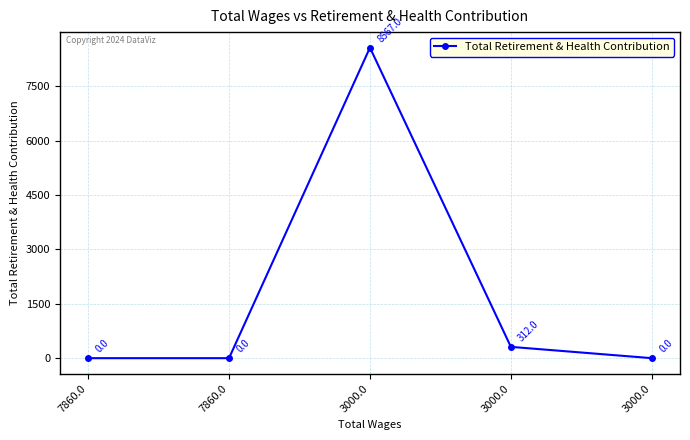

Rank the categories by value from highest to lowest.

3000.0, 3000.0, 7860.0, 7860.0, 3000.0